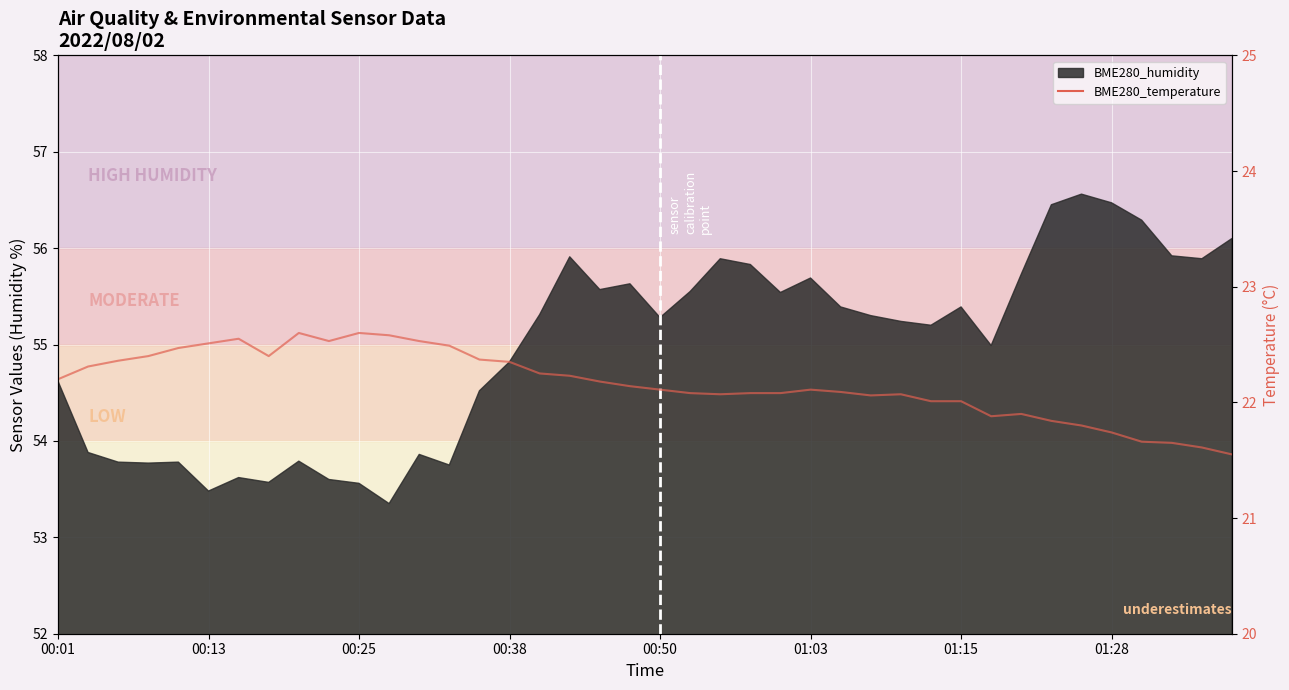

What is the maximum value shown in the chart?

22.6